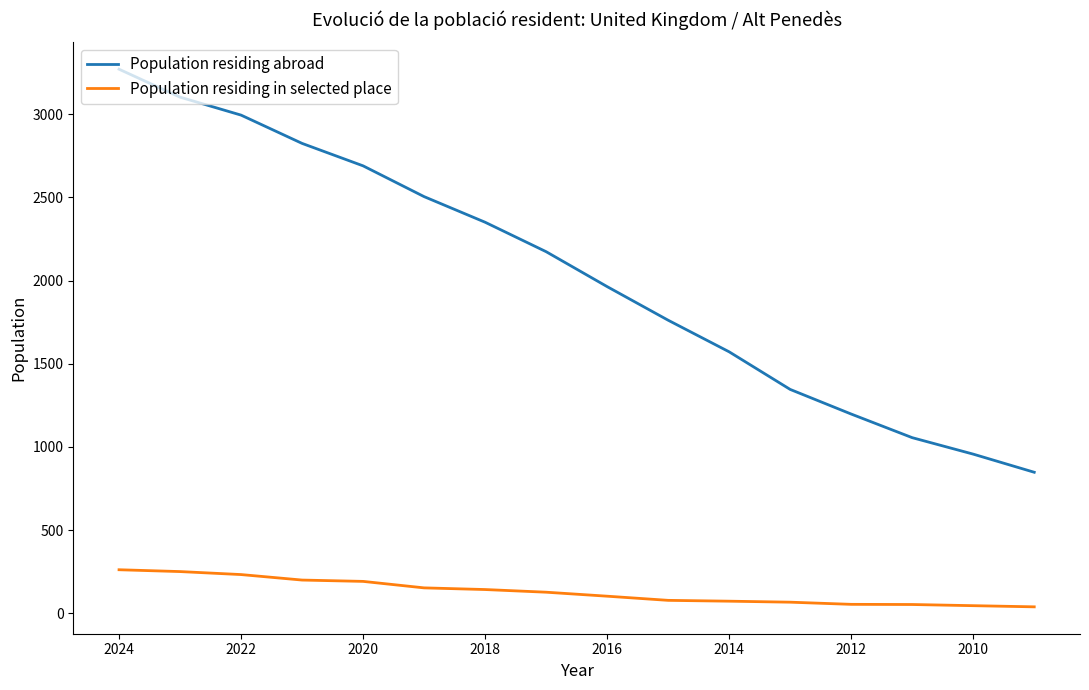

List the series in order of their peak value, lowest first.

Population residing in selected place, Population residing abroad